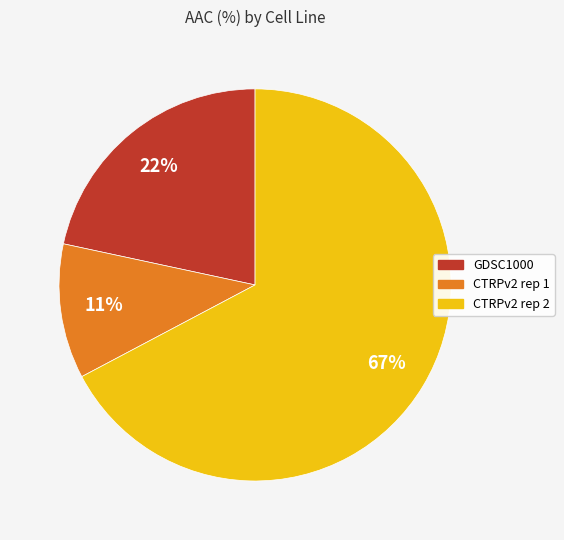

What is the ratio of the value at CTRPv2 rep 1 to the value at GDSC1000?

0.5